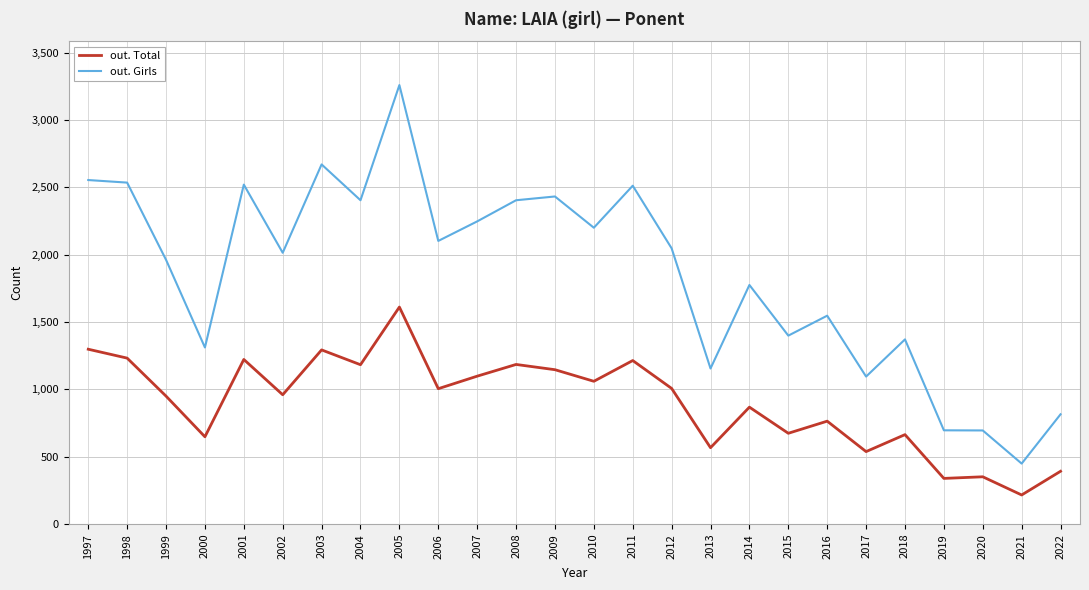

Which series has the largest range (max minus min)?

out. Girls